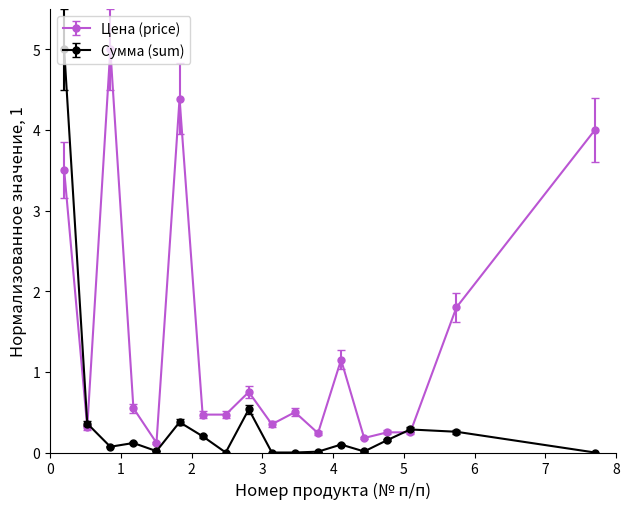

Count the number of data series in this chart.

2